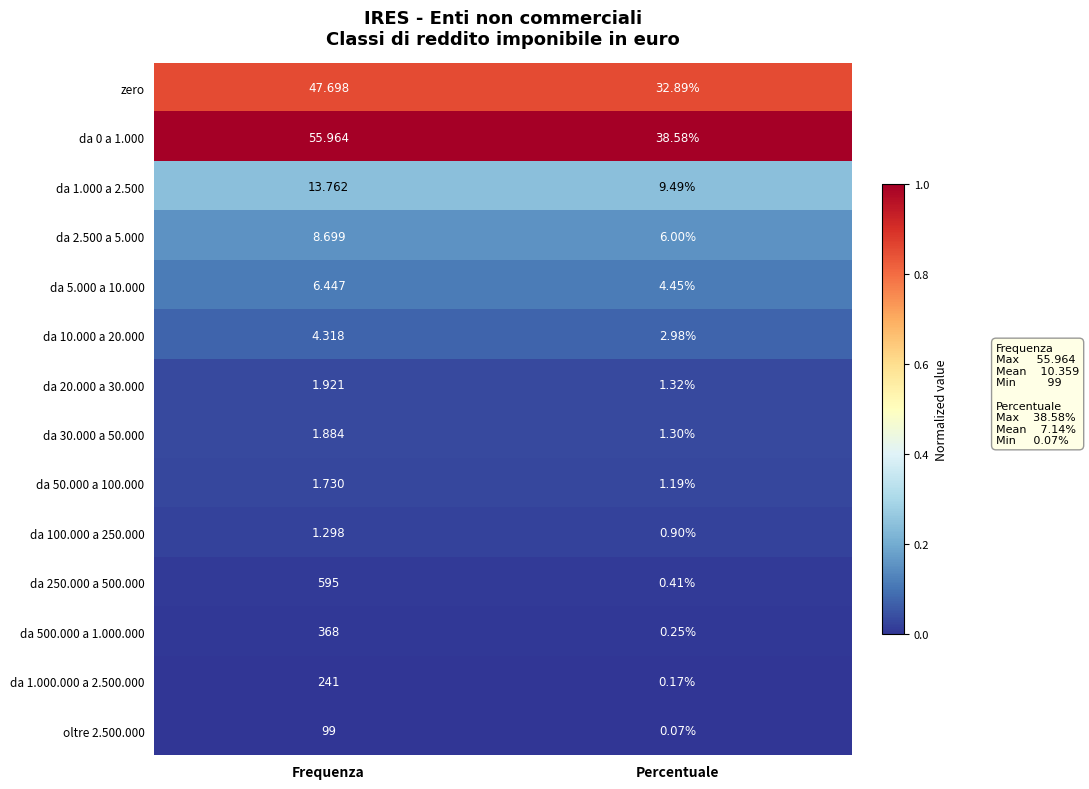

Which label corresponds to the smallest value in the chart?

Percentuale